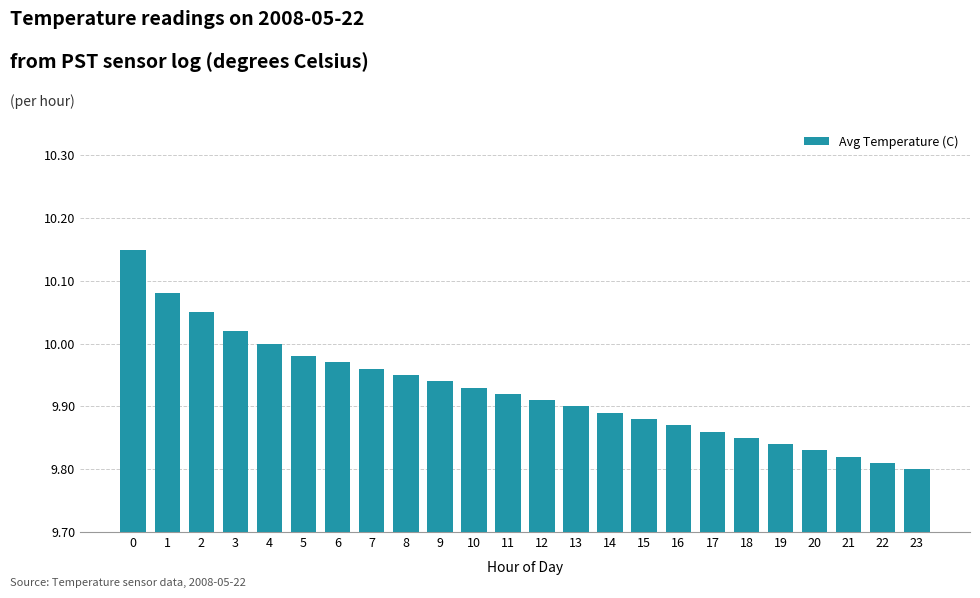

Is it true that the value at 2 is 16.2?

False